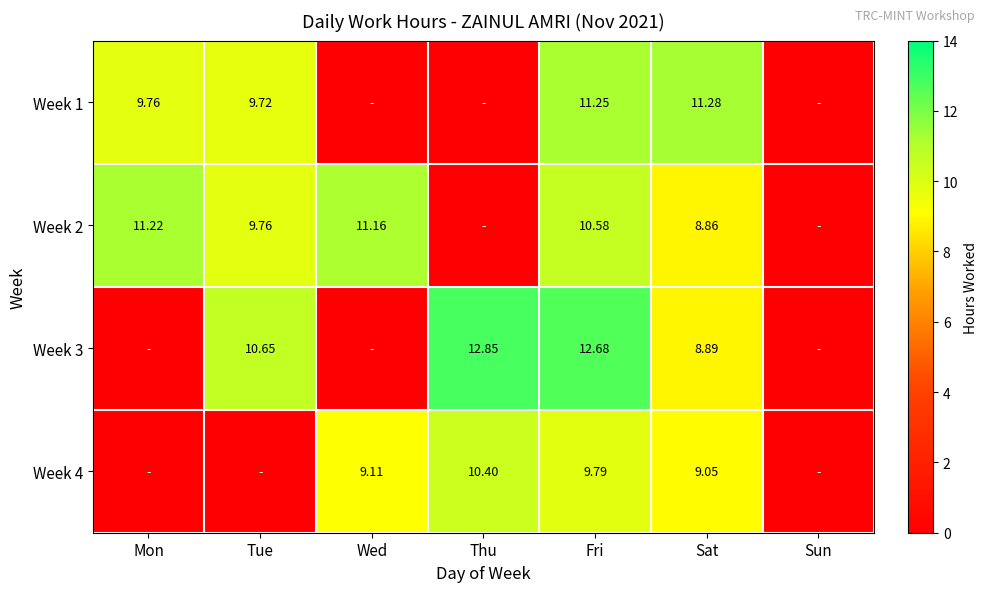

Where does the Week 4 series first go above 9?

Wed